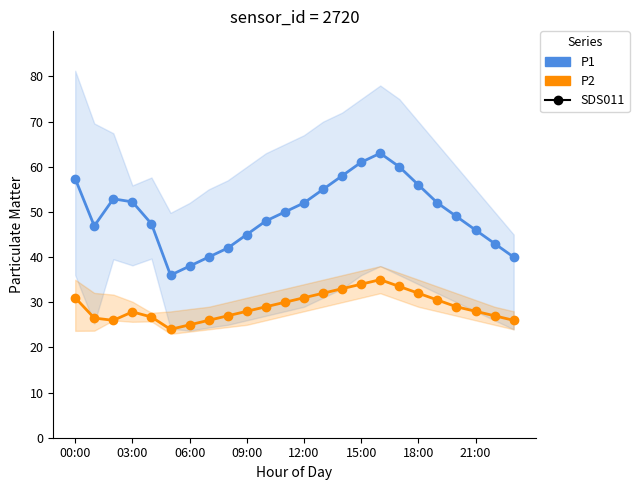

True or false: P1 has more than 2 interior local peaks.

False